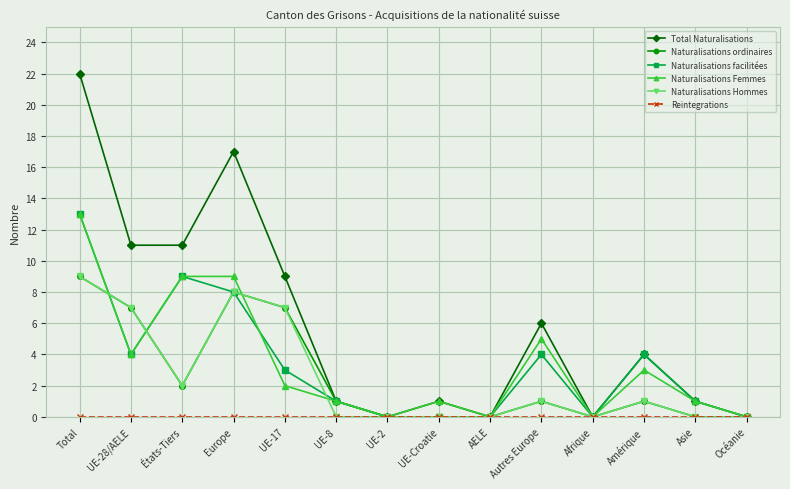

What is the total value across all series at Amérique?

13